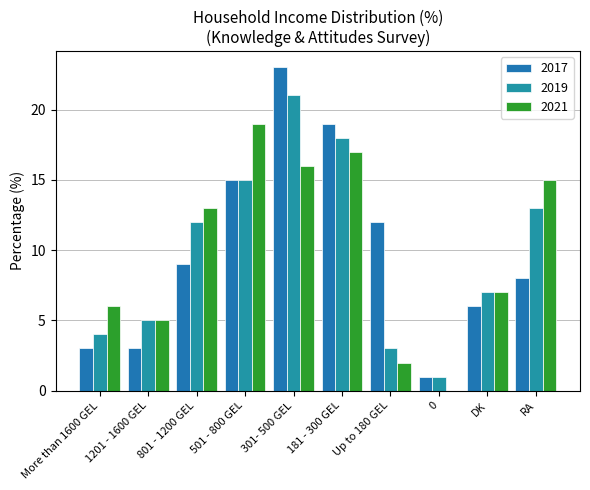

Reading left to right, what are all the values shown in this chart?

2017: More than 1600 GEL=3	1201 - 1600 GEL=3	801 - 1200 GEL=9	501 - 800 GEL=15	301- 500 GEL=23	181 - 300 GEL=19	Up to 180 GEL=12	0=1	DK=6	RA=8
2019: More than 1600 GEL=4	1201 - 1600 GEL=5	801 - 1200 GEL=12	501 - 800 GEL=15	301- 500 GEL=21	181 - 300 GEL=18	Up to 180 GEL=3	0=1	DK=7	RA=13
2021: More than 1600 GEL=6	1201 - 1600 GEL=5	801 - 1200 GEL=13	501 - 800 GEL=19	301- 500 GEL=16	181 - 300 GEL=17	Up to 180 GEL=2	0=0	DK=7	RA=15